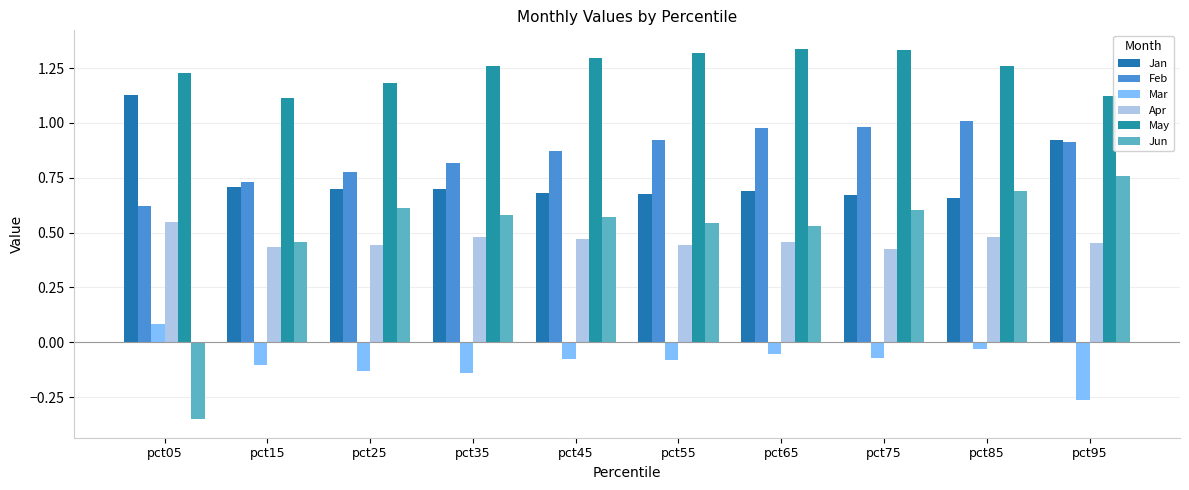

What is the value of the Feb bar at the 1st from the left?

0.6